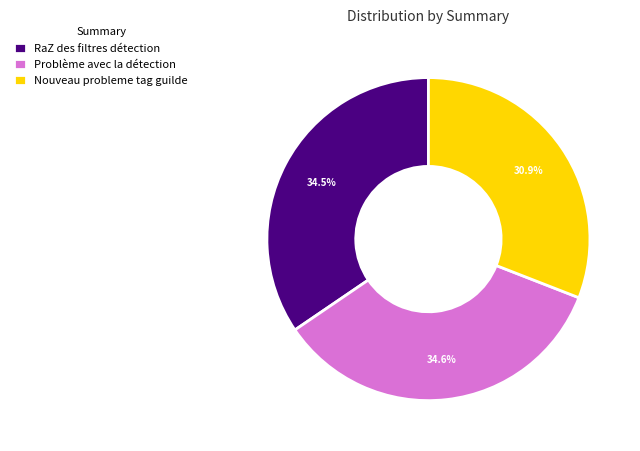

Do Nouveau probleme tag guilde and RaZ des filtres détection together represent more than half of the pie?

Yes